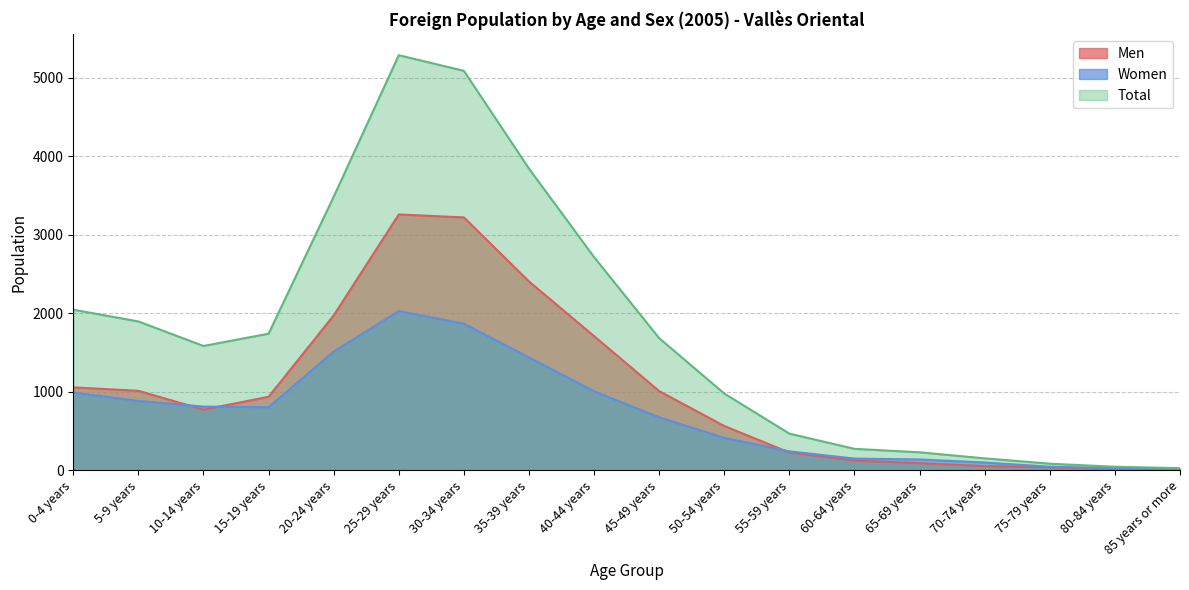

List the series in order of their peak value, highest first.

Total, Men, Women